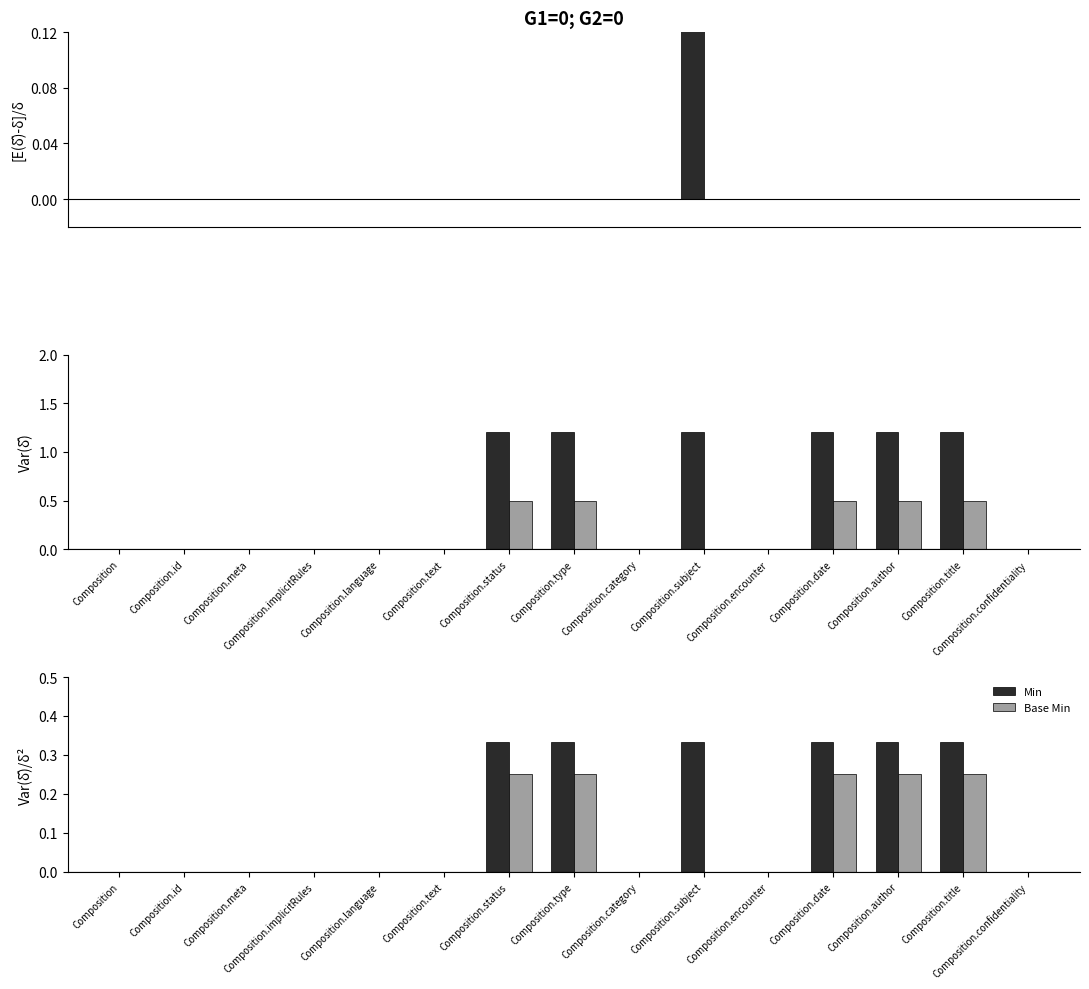

True or false: Base Min has a value of 0.2 at Composition.status.

True